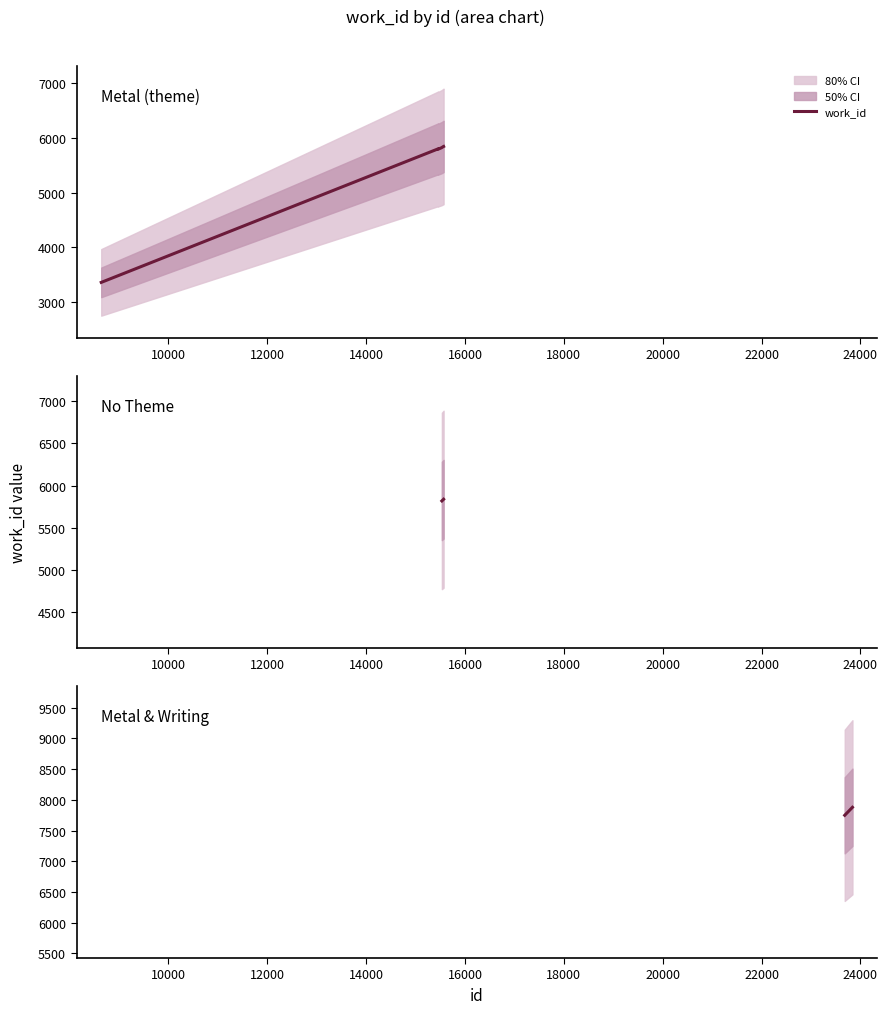

Count the number of data series in this chart.

1